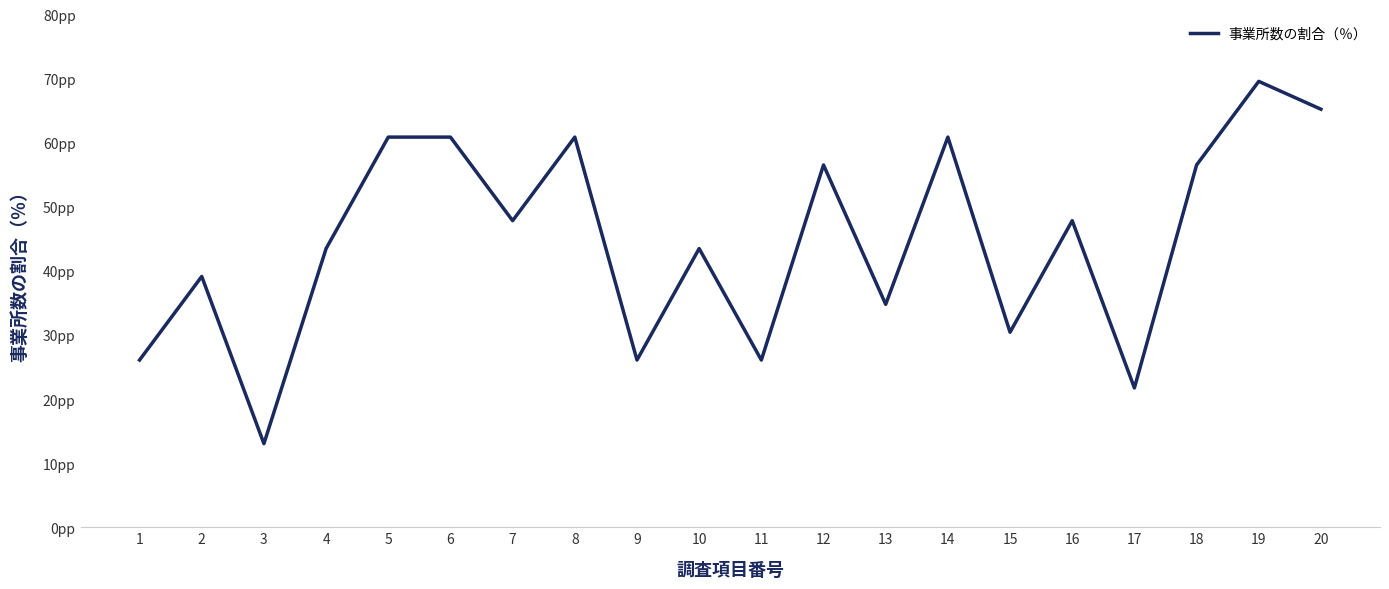

List the labels in order of value, smallest first.

3, 17, 1, 9, 11, 15, 13, 2, 4, 10, 7, 16, 12, 18, 5, 6, 8, 14, 20, 19